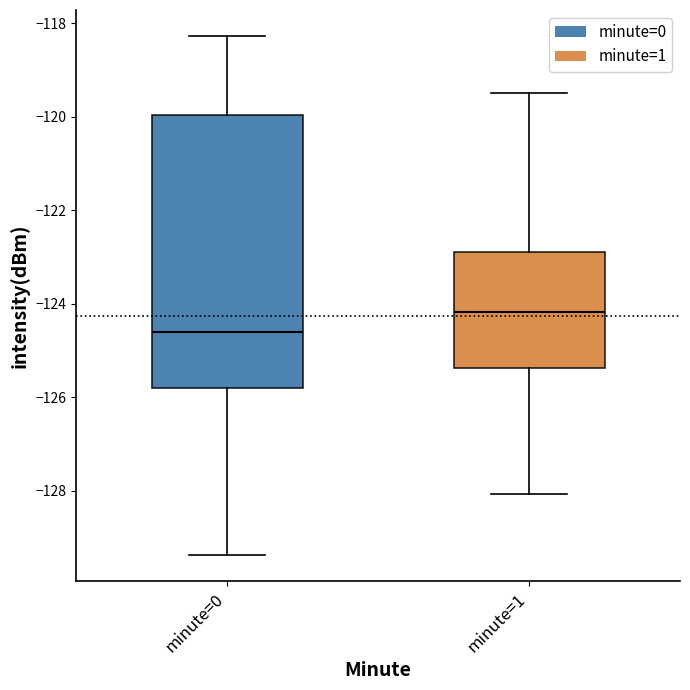

Which box has the lowest median line?

minute=0